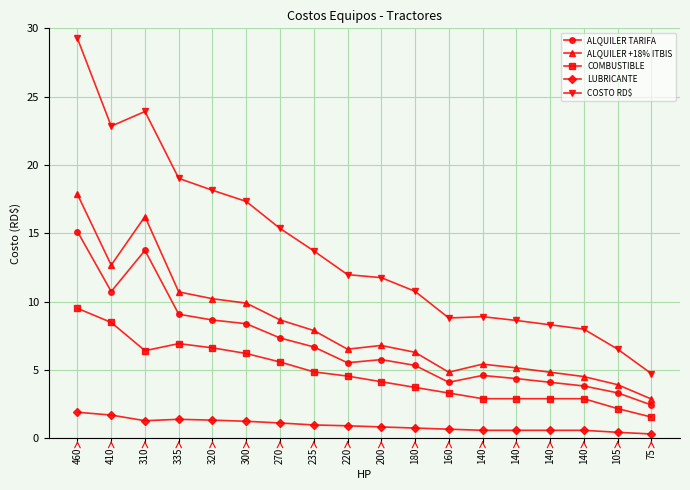

Does the chart have visible grid lines?

Yes